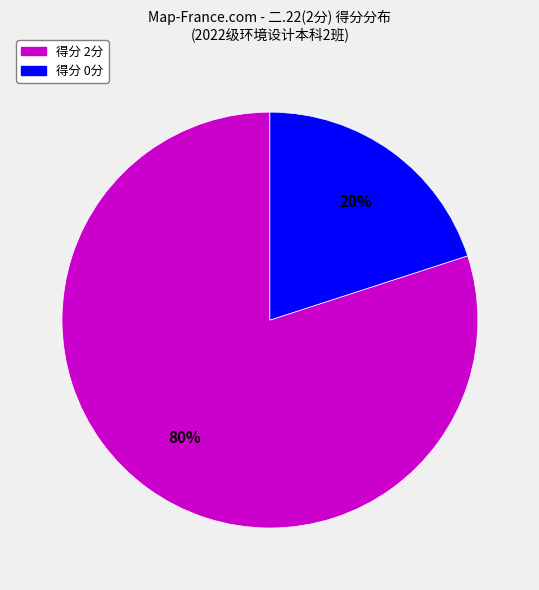

To the nearest percent, what is the difference between the largest and smallest slice percentages?

60%